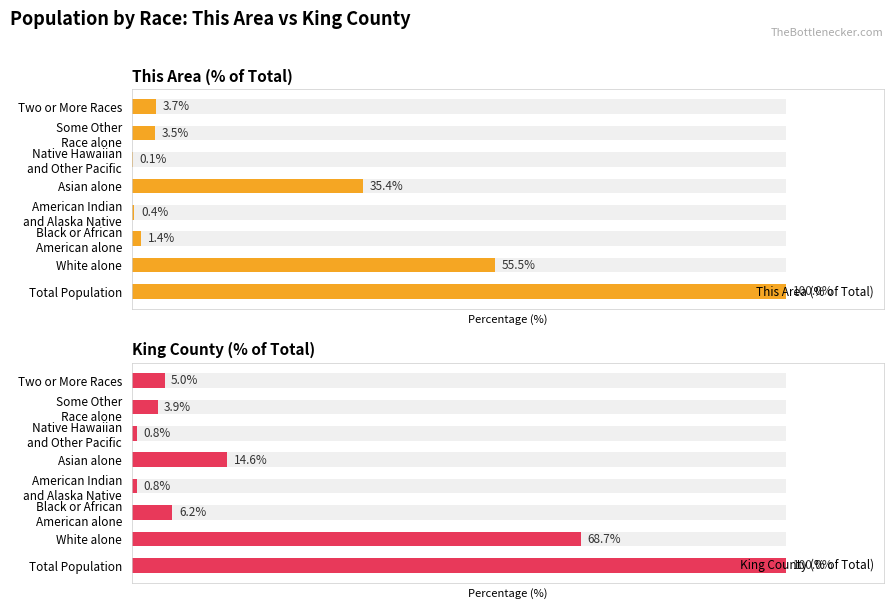

What is the total value across all series at Two or More Races?

8.7